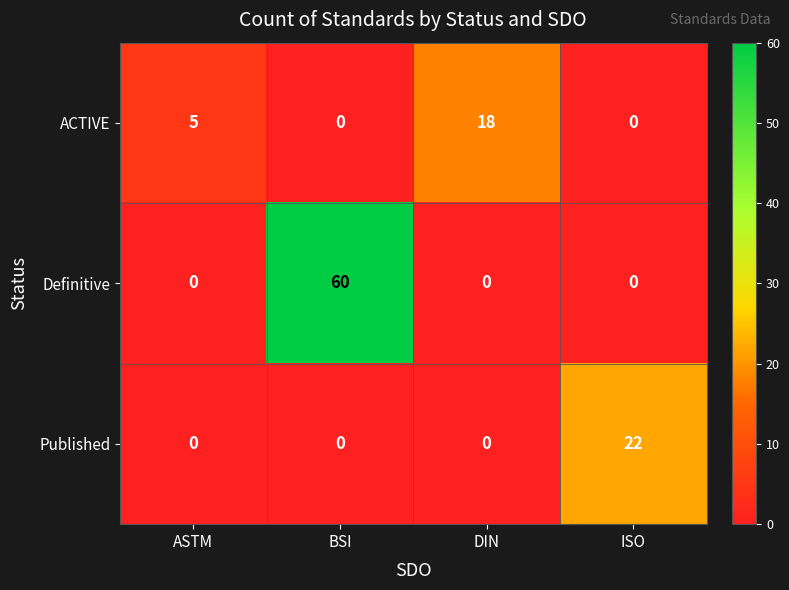

Is the value of Definitive at BSI greater than the value of ACTIVE at ISO?

Yes